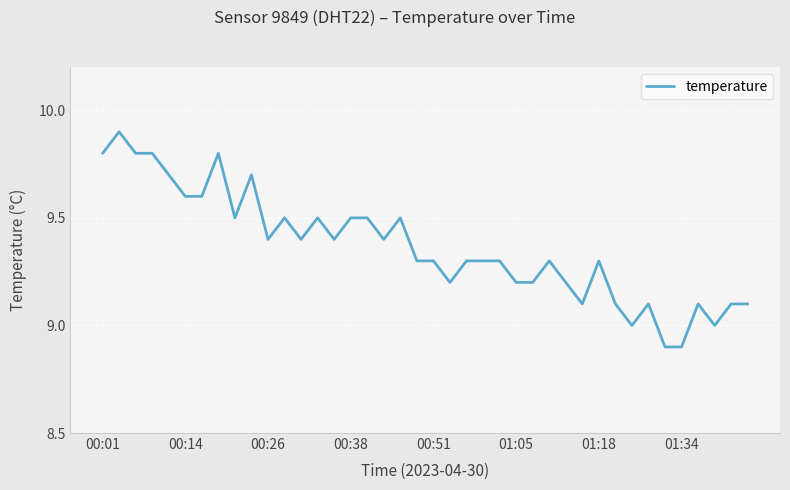

What is the average value?

9.4